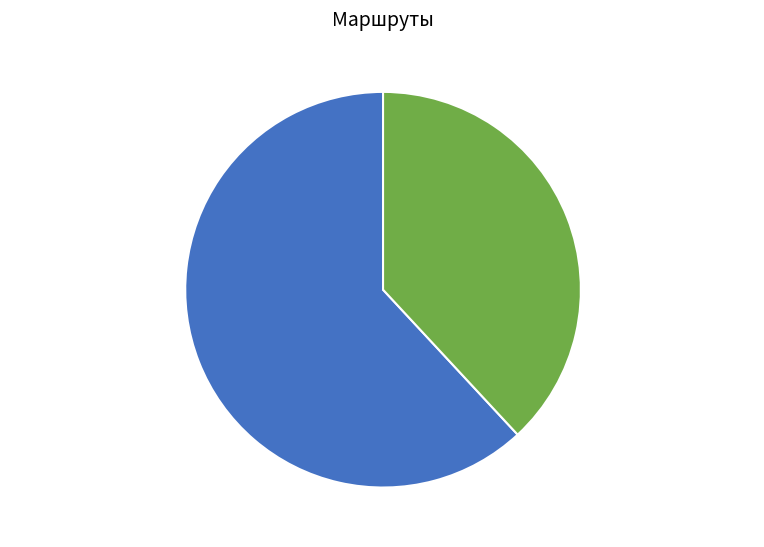

Does any single category account for the majority?

Yes